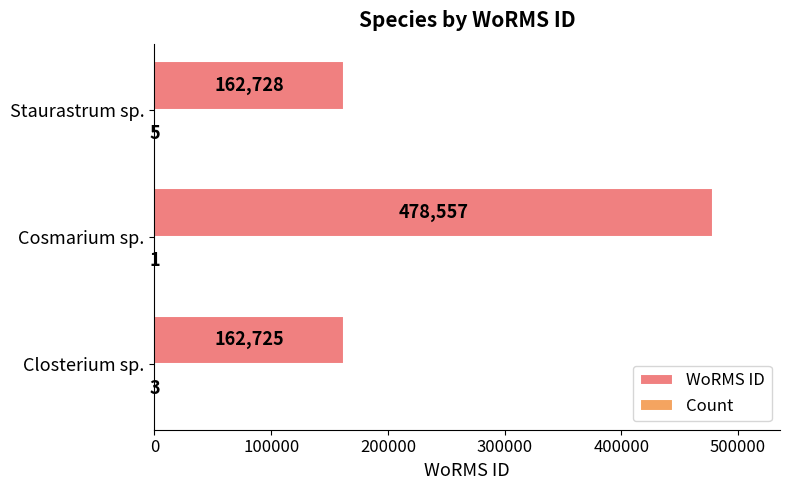

Which series has the widest spread of values?

WoRMS ID